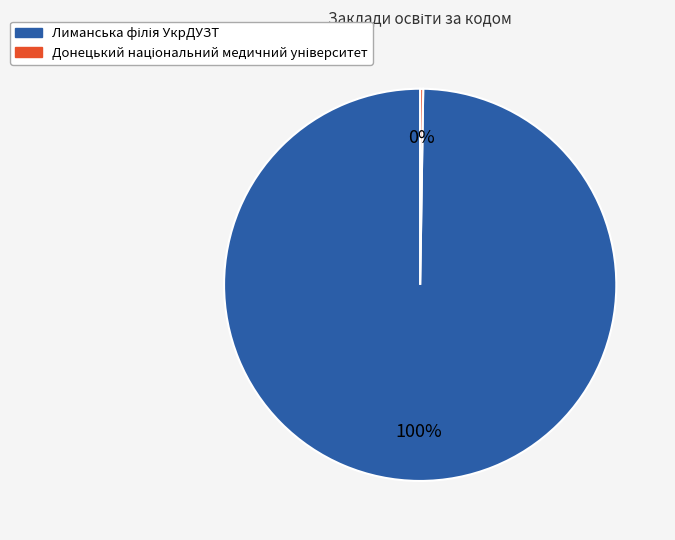

Does any single category account for the majority?

Yes